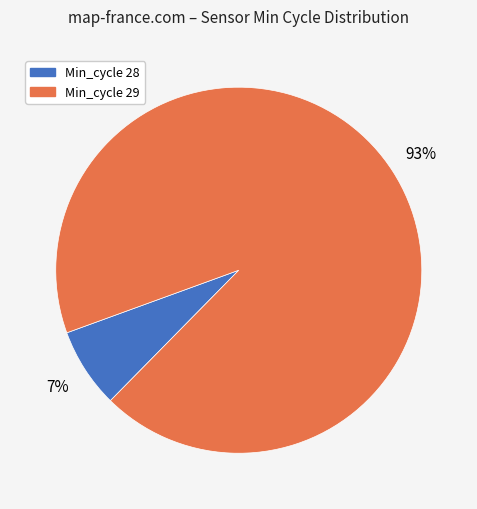

Which has a higher value, Min_cycle 29 or Min_cycle 28?

Min_cycle 29